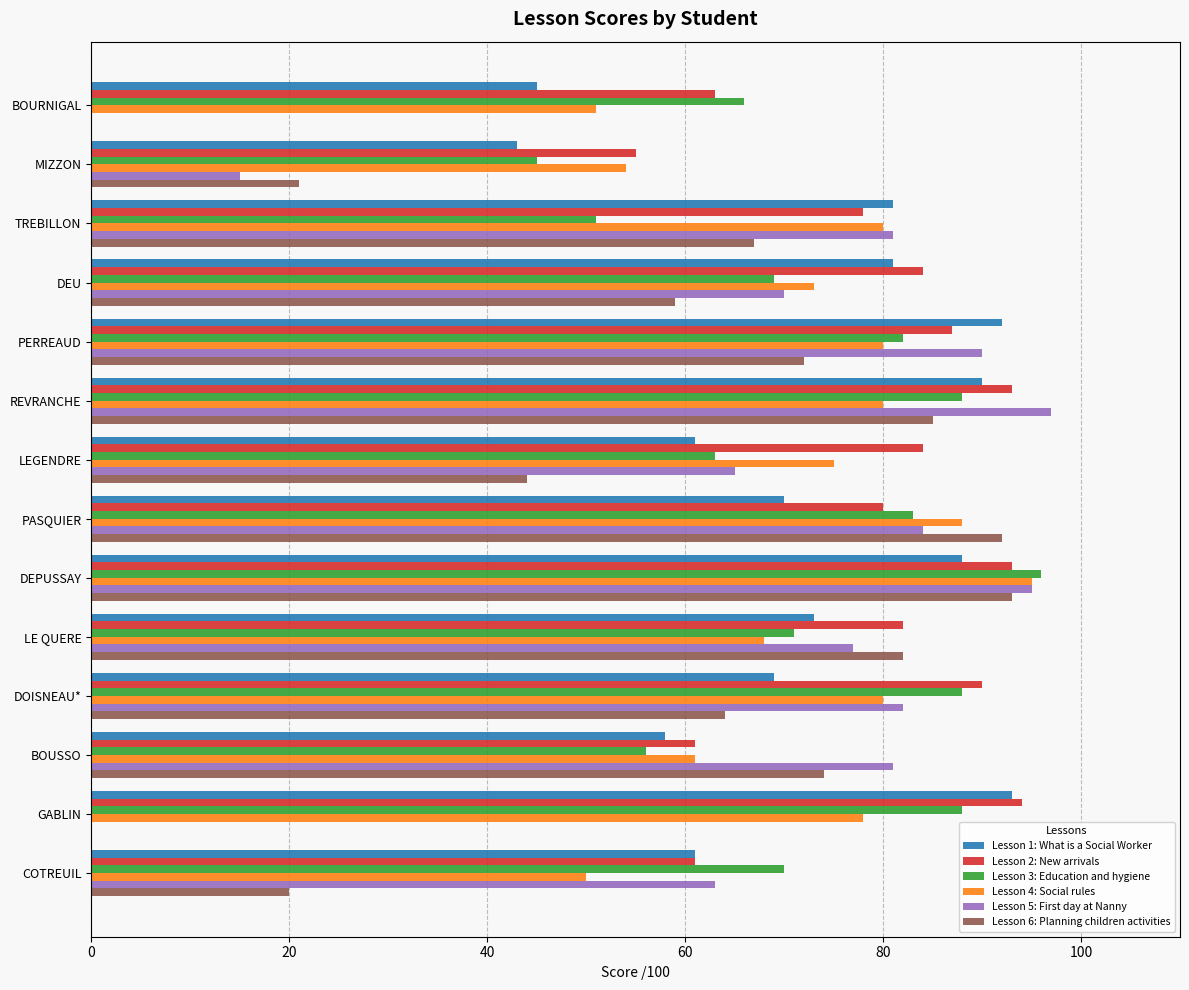

What is the total value across all series at LE QUERE?

453